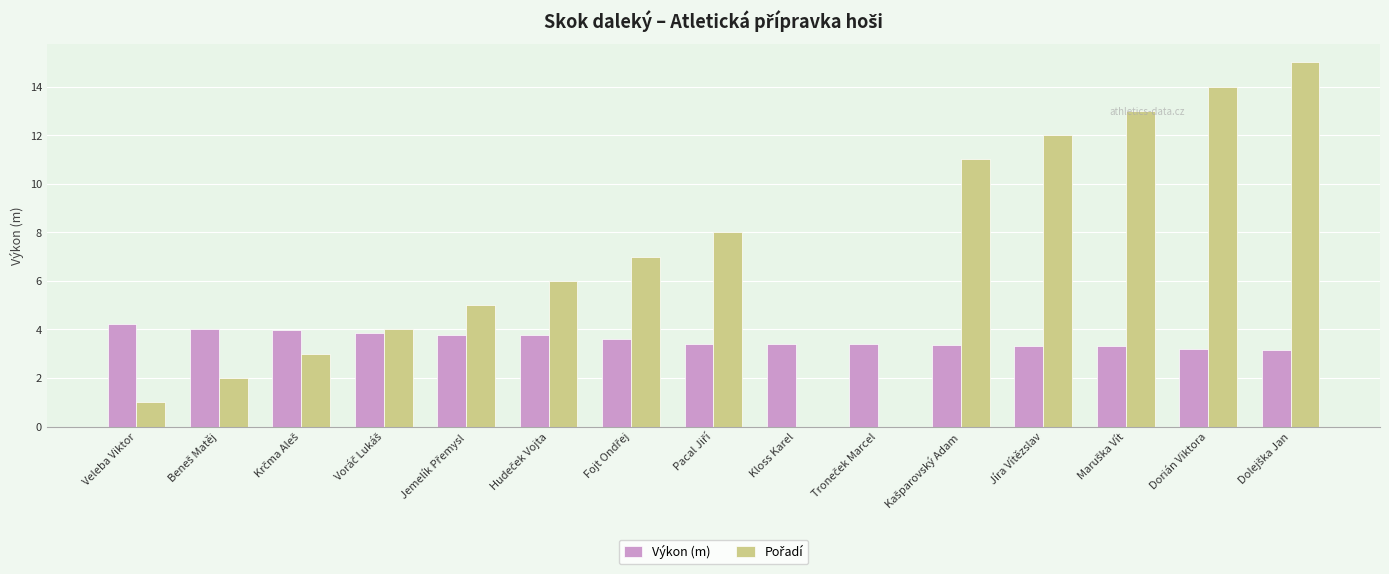

Count the number of categories in the chart.

15